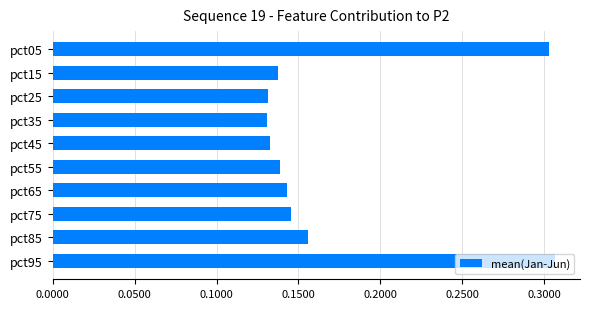

The chart shows a value of 0.4 at pct95. True or false?

False